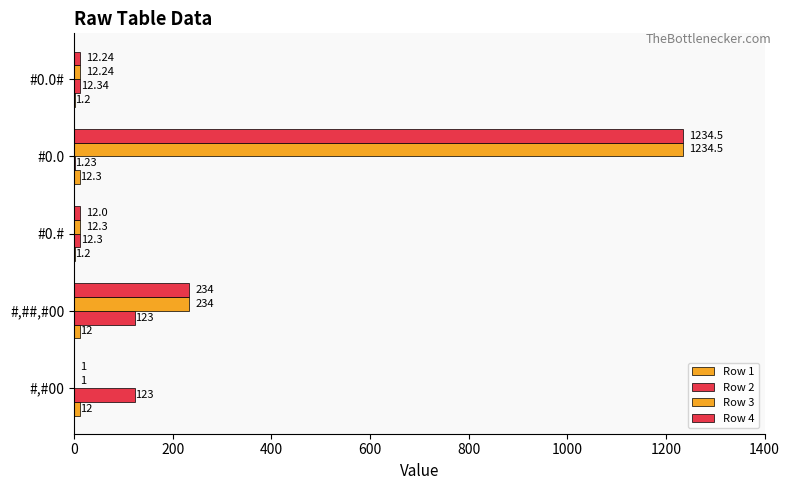

What is the value of the Row 2 bar at the 5th from the left?

12.3